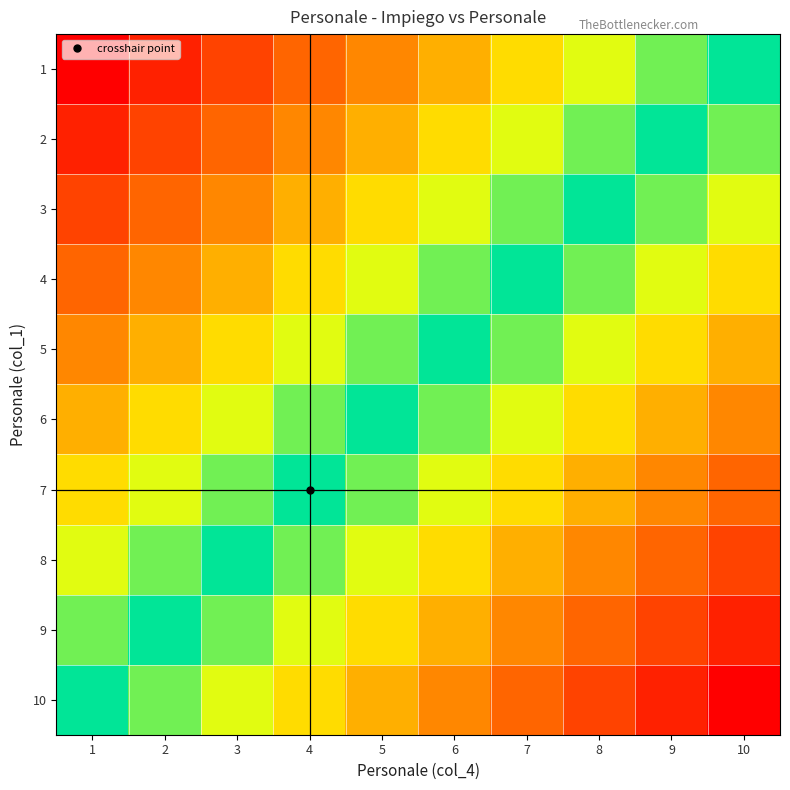

Which series has the largest total across all categories?

10